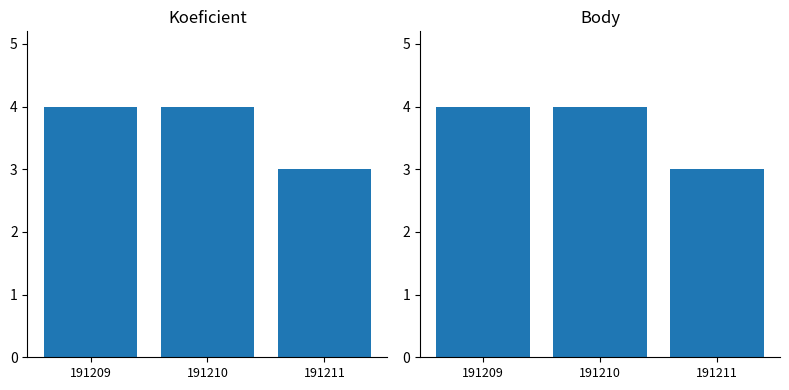

The value of Koeficient at 191211 is 2. True or false?

False